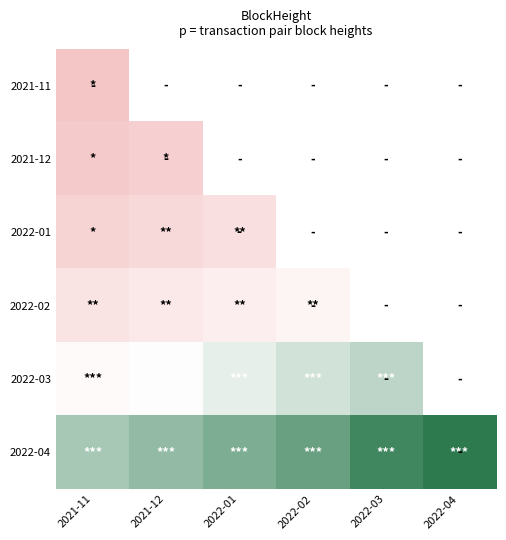

At how many categories does at least one series exceed 125931?

6